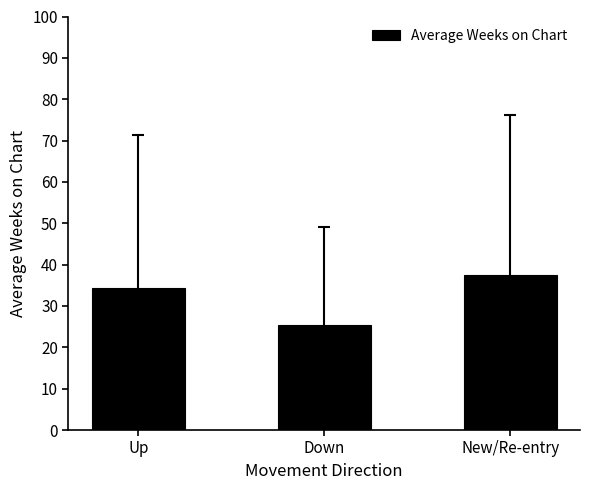

Count the number of data series in this chart.

1